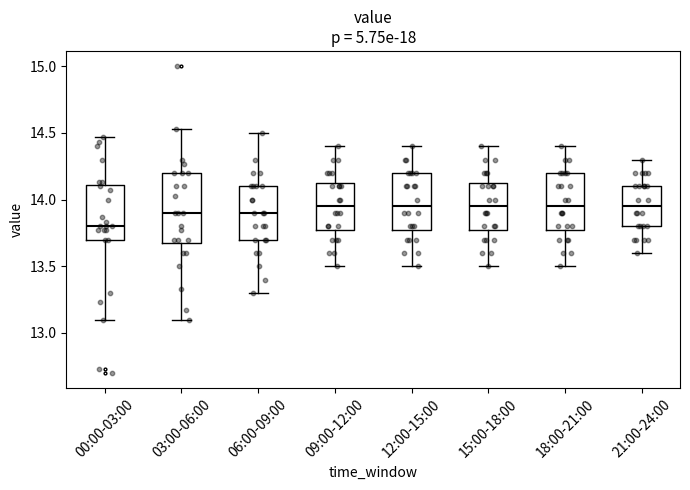

Reading left to right, read every box against the y-axis: the position of its median line, the range the box covers, and the ends of its whiskers. The values are not printed on the chart, so give them approximately, as read against the axis.

00:00-03:00: median 13.80, box 13.70 to 14.10, whiskers 13.10 to 14.45
03:00-06:00: median 13.90, box 13.70 to 14.20, whiskers 13.10 to 14.55
06:00-09:00: median 13.90, box 13.70 to 14.10, whiskers 13.30 to 14.50
09:00-12:00: median 13.95, box 13.80 to 14.15, whiskers 13.50 to 14.40
12:00-15:00: median 13.95, box 13.80 to 14.20, whiskers 13.50 to 14.40
15:00-18:00: median 13.95, box 13.80 to 14.15, whiskers 13.50 to 14.40
18:00-21:00: median 13.95, box 13.80 to 14.20, whiskers 13.50 to 14.40
21:00-24:00: median 13.95, box 13.80 to 14.10, whiskers 13.60 to 14.30